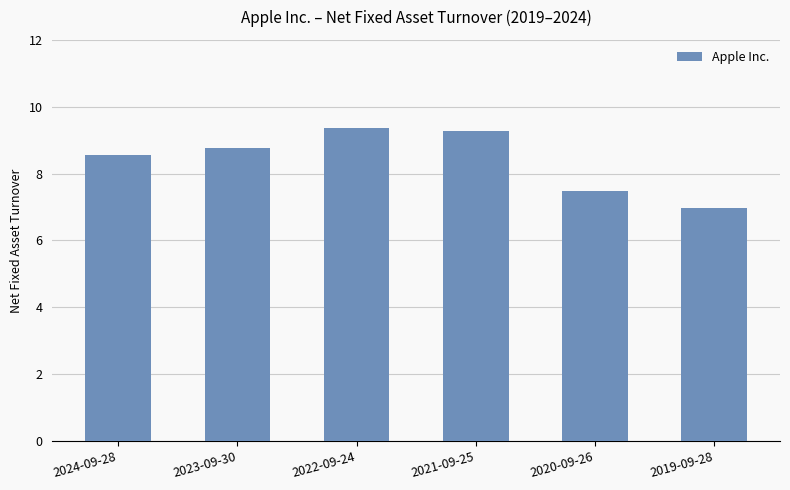

Reading left to right, extract all data points from this chart.

2024-09-28=8.6	2023-09-30=8.8	2022-09-24=9.4	2021-09-25=9.3	2020-09-26=7.5	2019-09-28=7.0